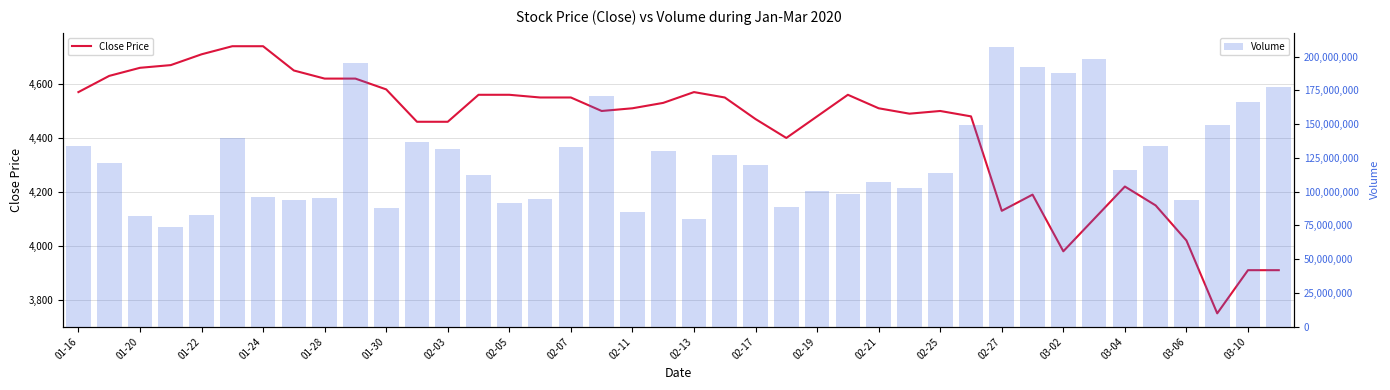

What is the difference between the second highest and minimum values in the Volume series?

124573800